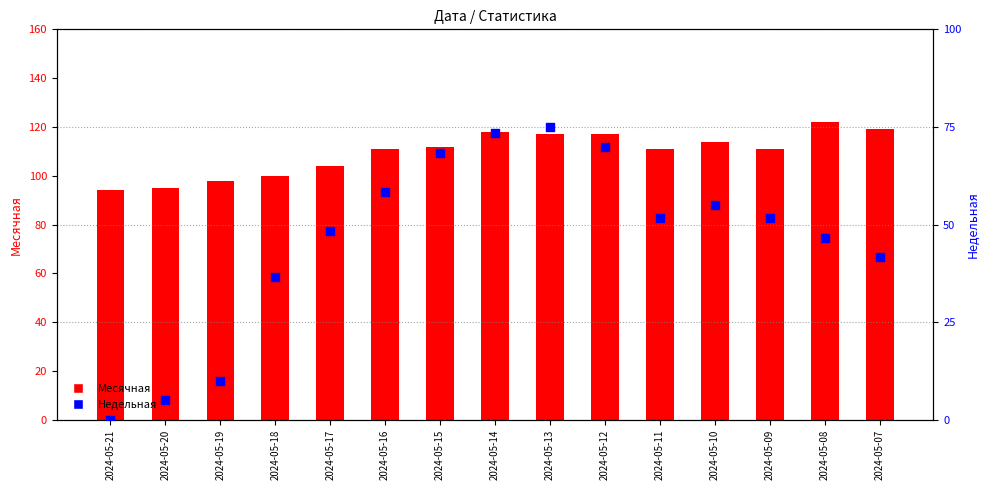

Is the value of Недельная at 2024-05-15 greater than the value of Месячная at 2024-05-11?

No